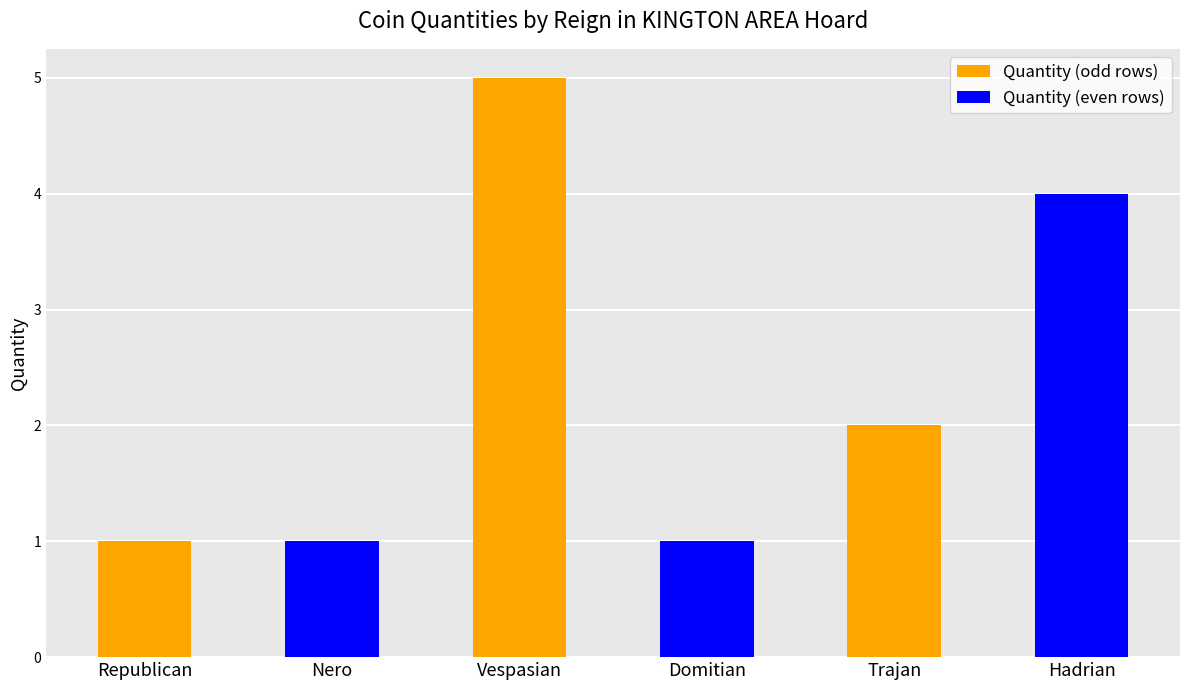

What is the change in value from Nero to Trajan?

+1